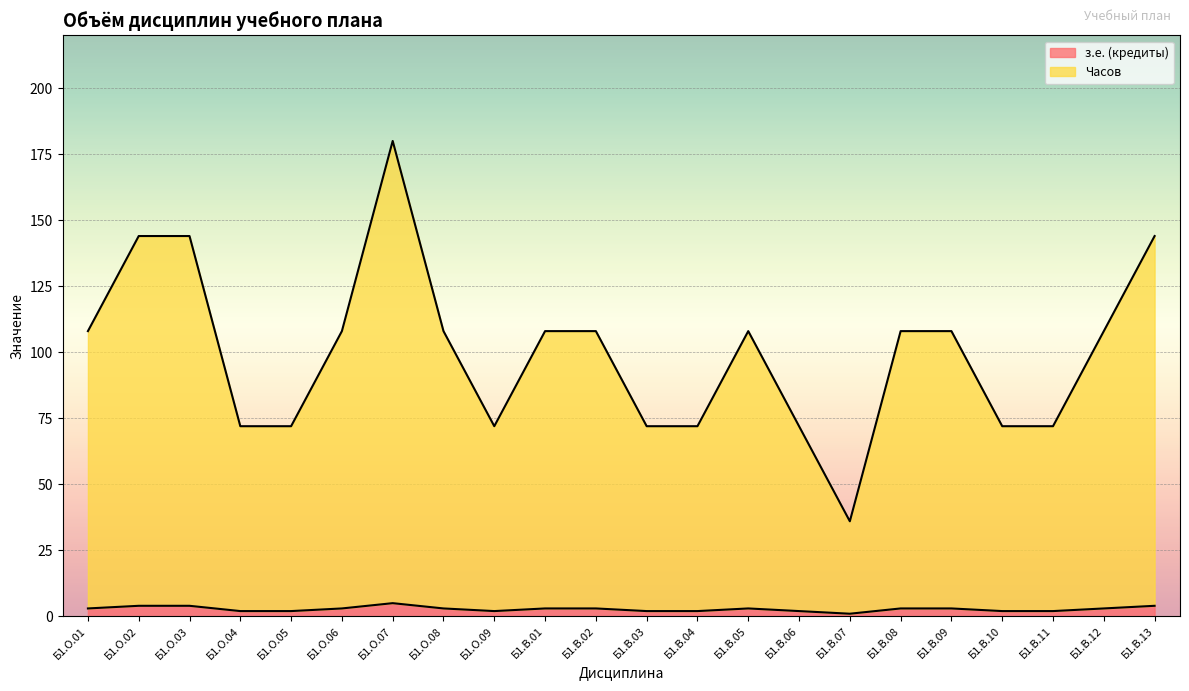

List the series in order of their peak value, lowest first.

з.е. (кредиты), Часов